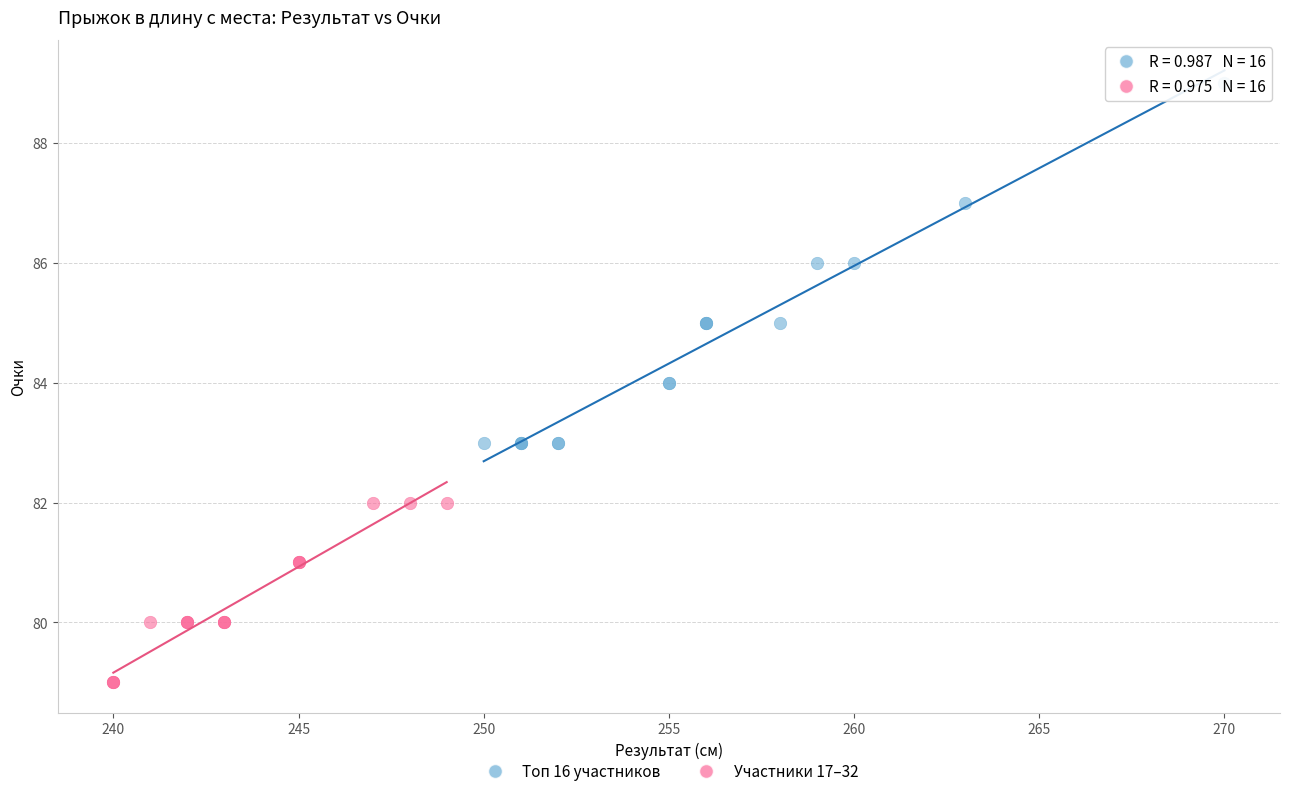

Which series has the widest spread of Y values?

Топ 16 участников